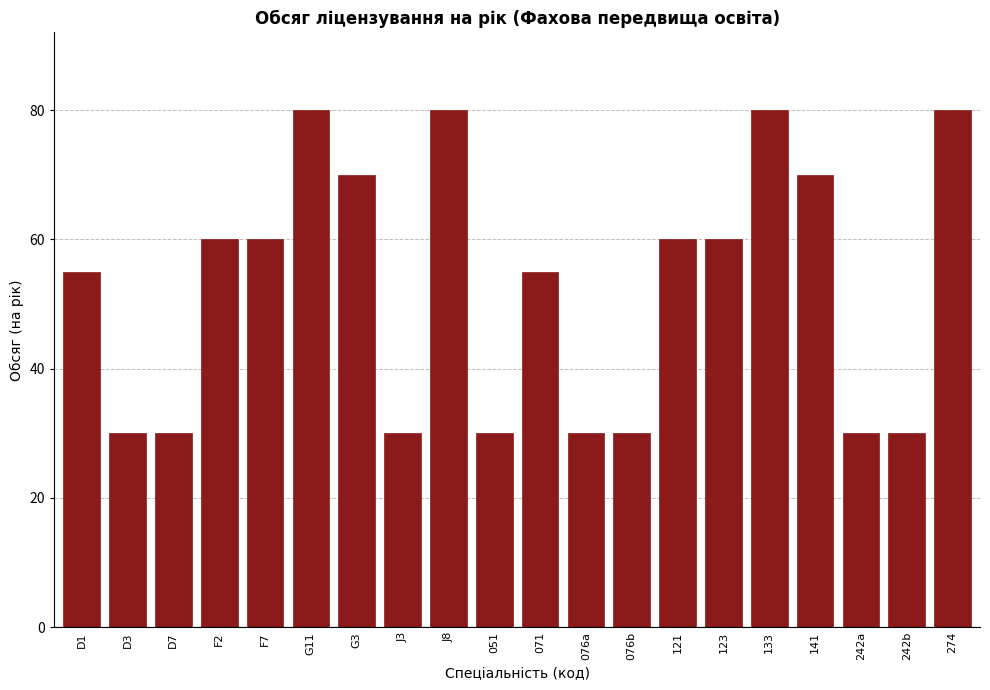

Reading left to right, extract all data points from this chart.

55	30	30	60	60	80	70	30	80	30	55	30	30	60	60	80	70	30	30	80